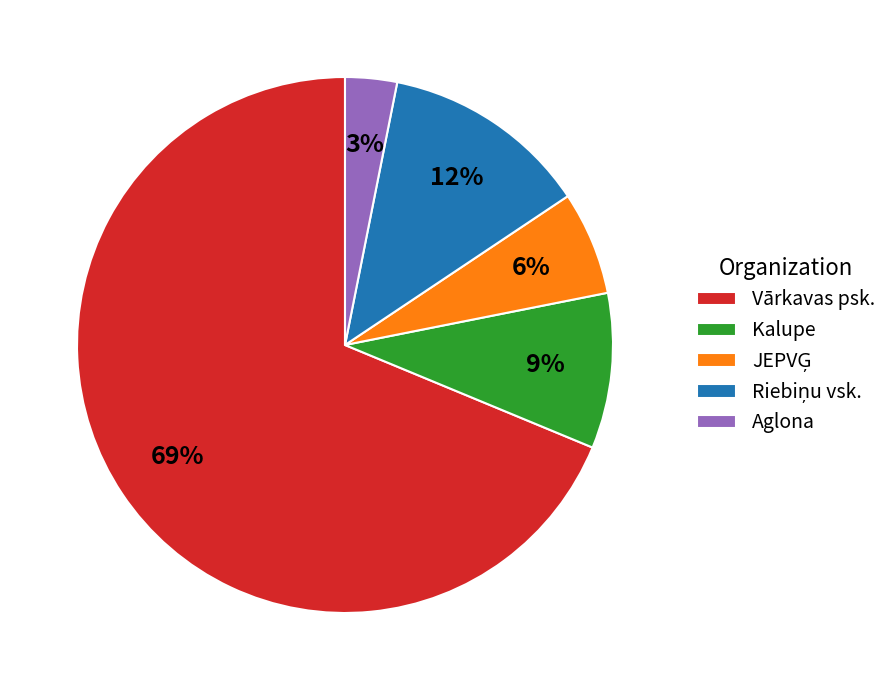

What is the largest slice in the pie chart?

Vārkavas psk.